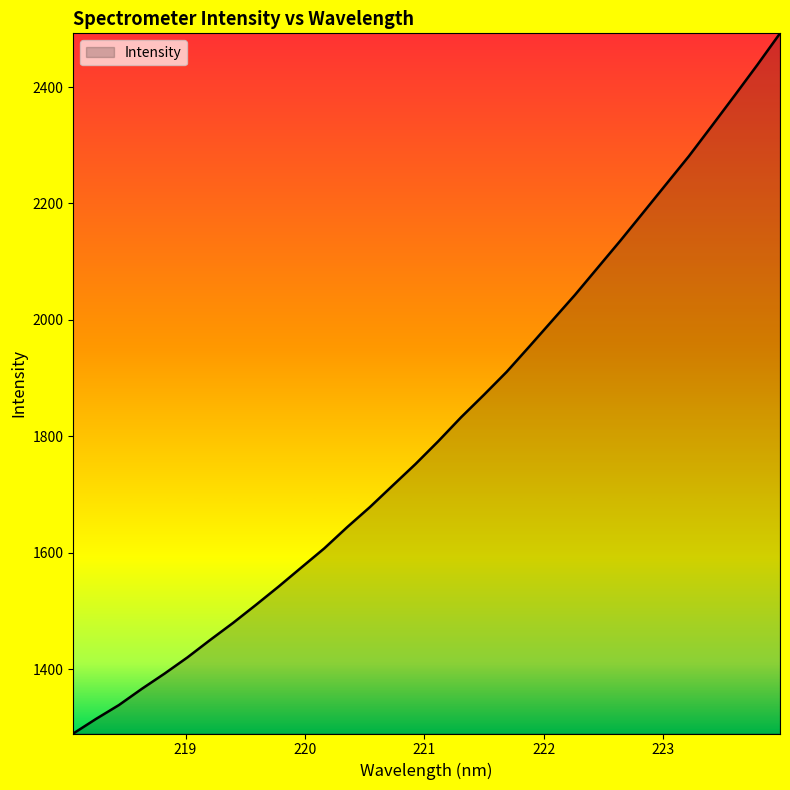

What is the greatest value displayed?

2492.2